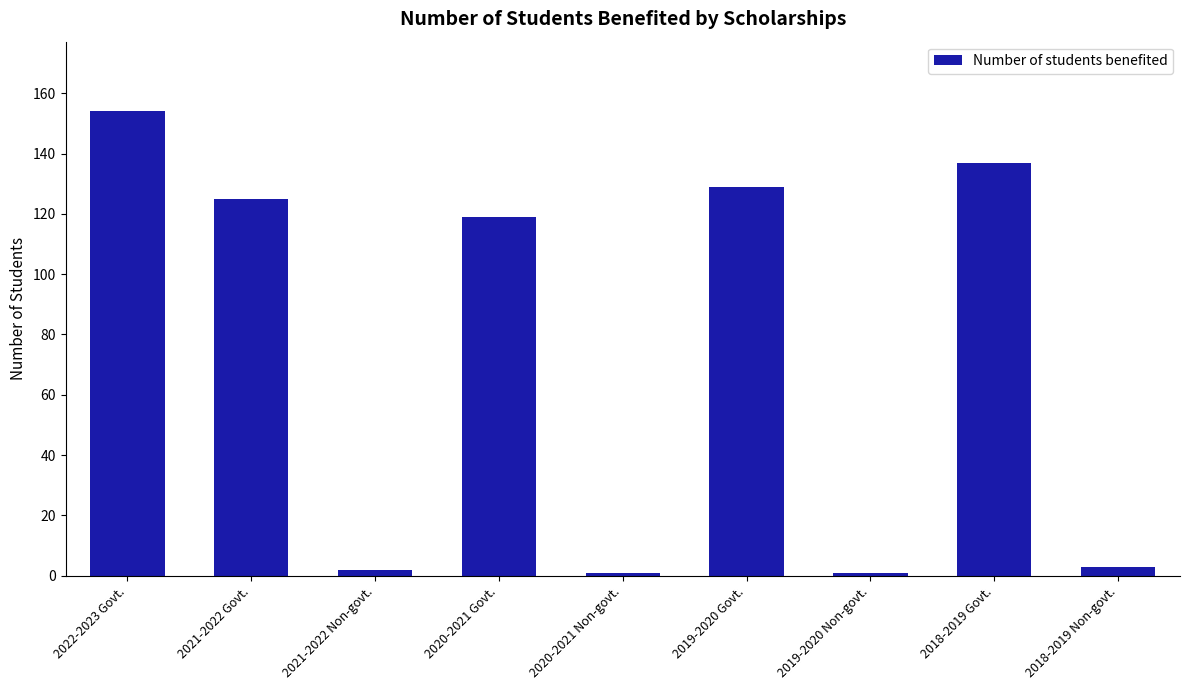

What is the ratio of the value at 2021-2022 Govt. to the value at 2019-2020 Non-govt.?

125.0